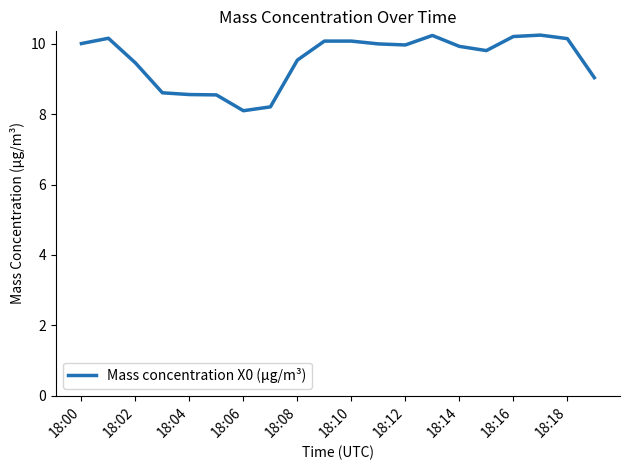

Does the chart display data point markers on the line(s)?

No